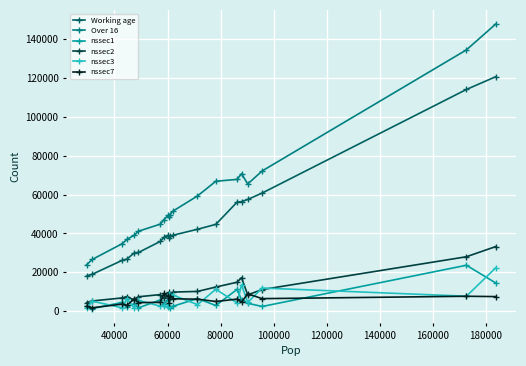

What is the maximum value shown in the chart?

147712